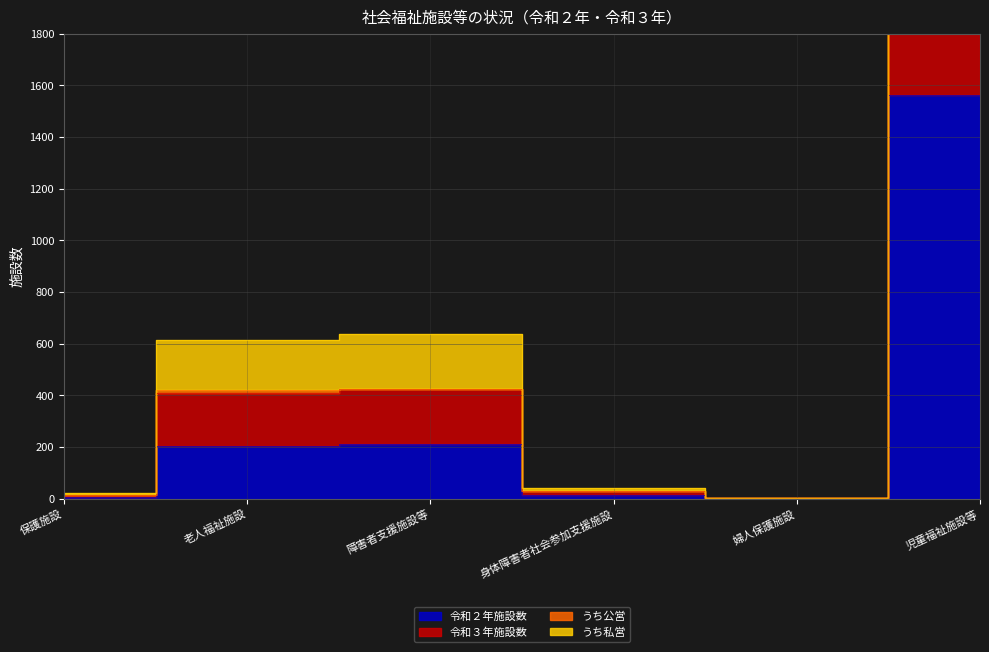

What is the maximum value for 令和２年施設数?

1565